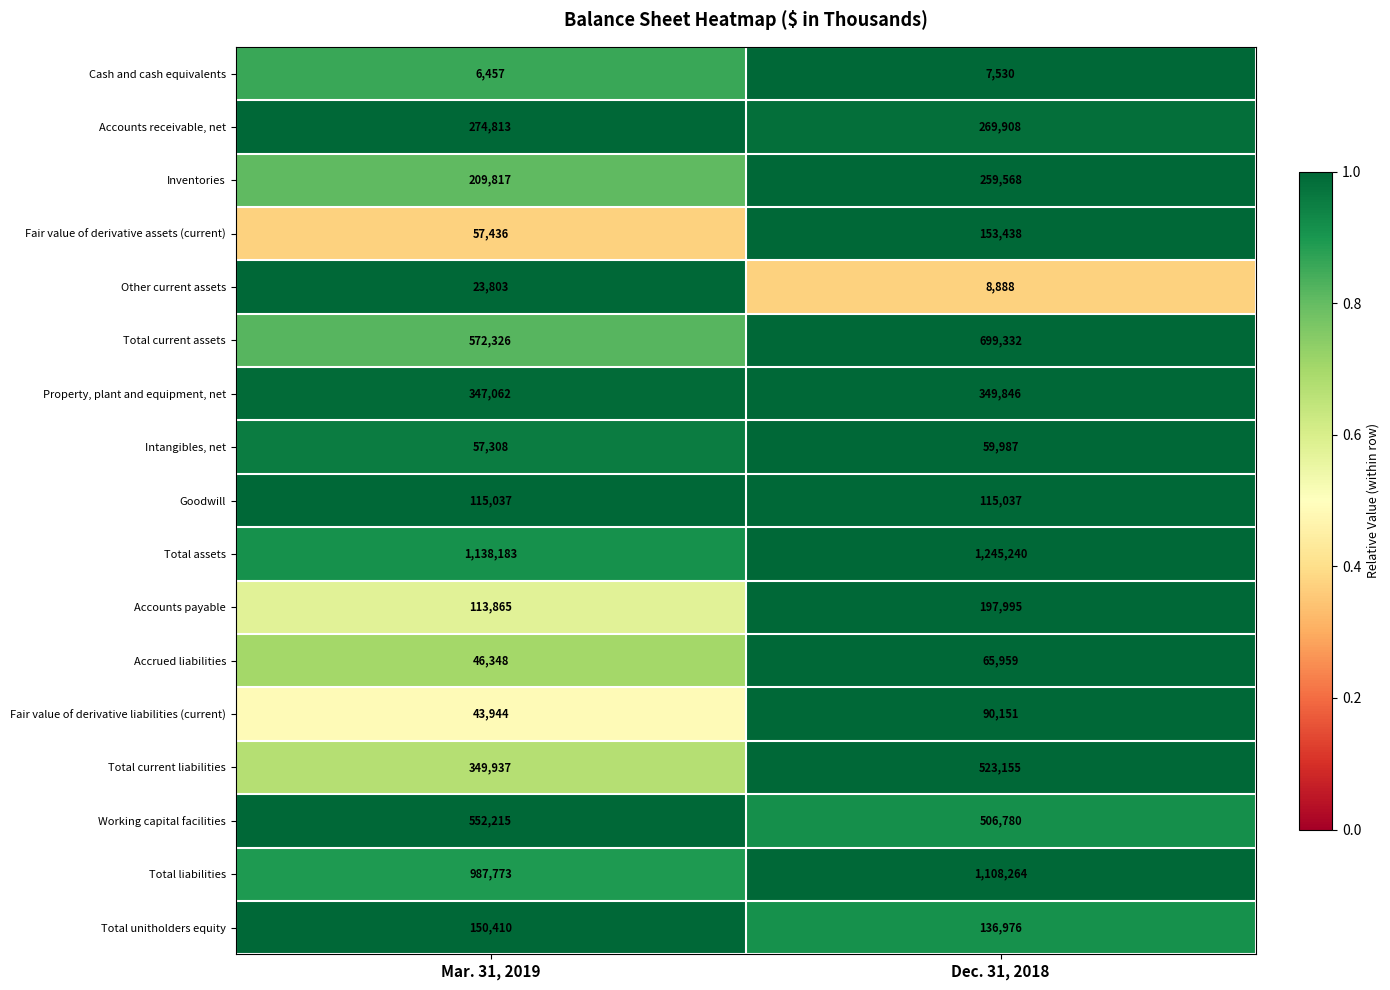

The Total current assets series shows 935966 at Mar. 31, 2019. True or false?

False